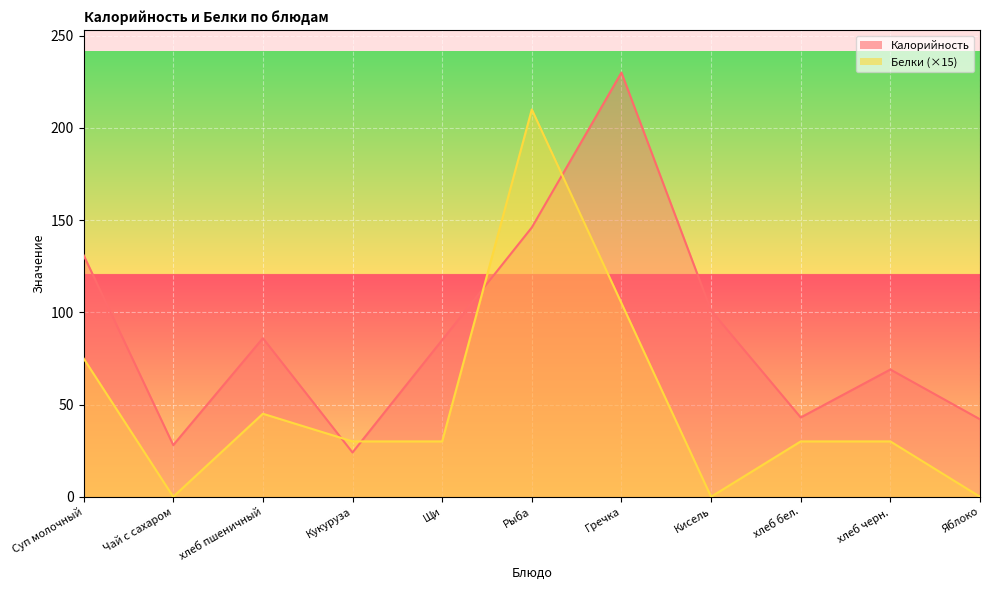

At Гречка, list the series in order from smallest to largest.

Белки_line, Калорийность_line